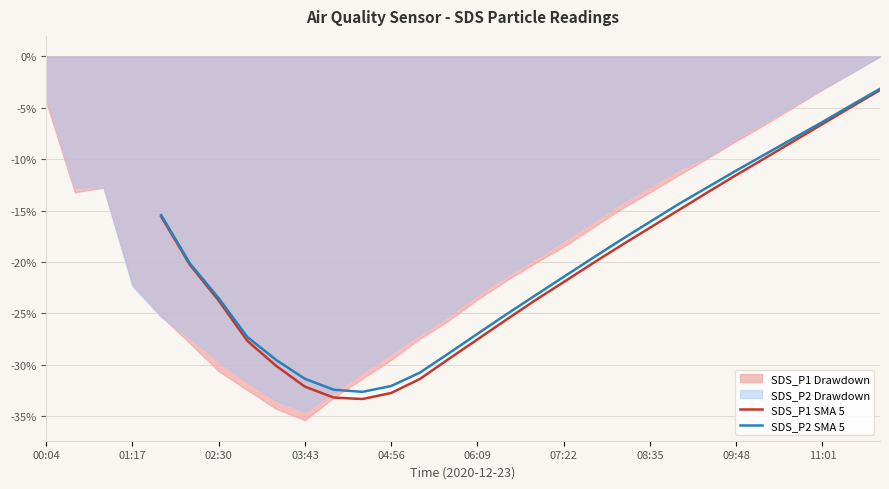

How many interior local valleys does the SDS_P1 SMA 5 series have?

1